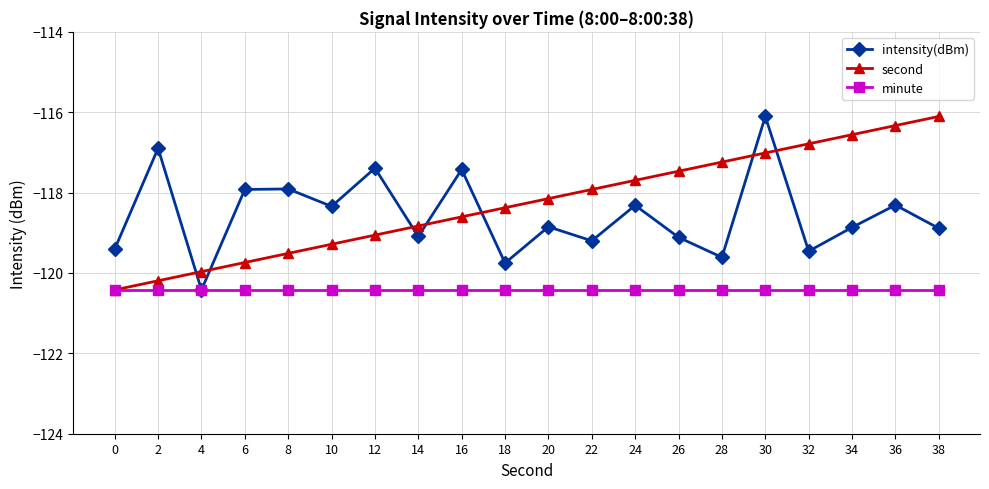

Where does the intensity(dBm) series first go above -118?

2